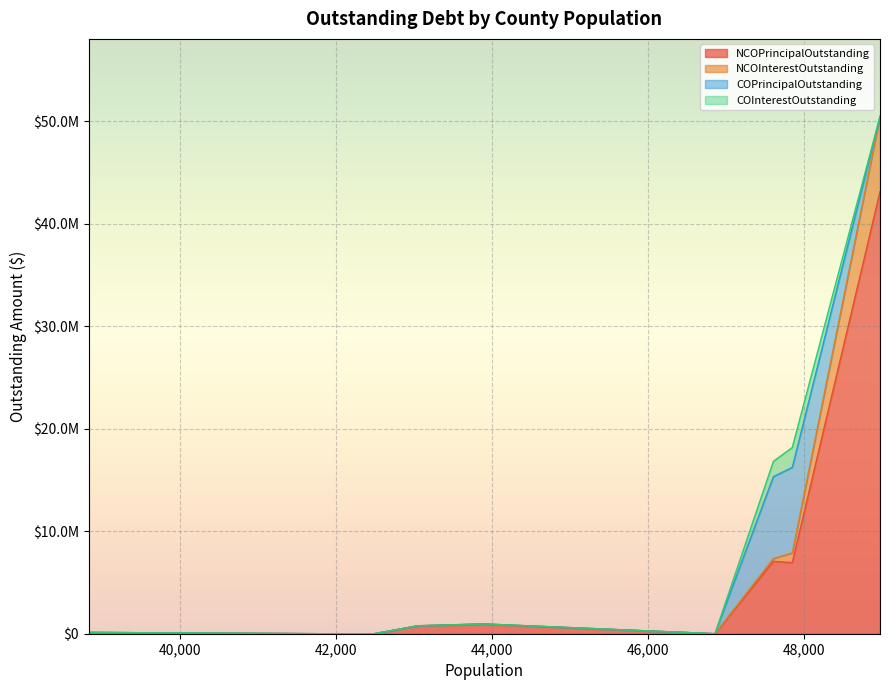

Between Wood County and Cooke County, which is larger?

Cooke County